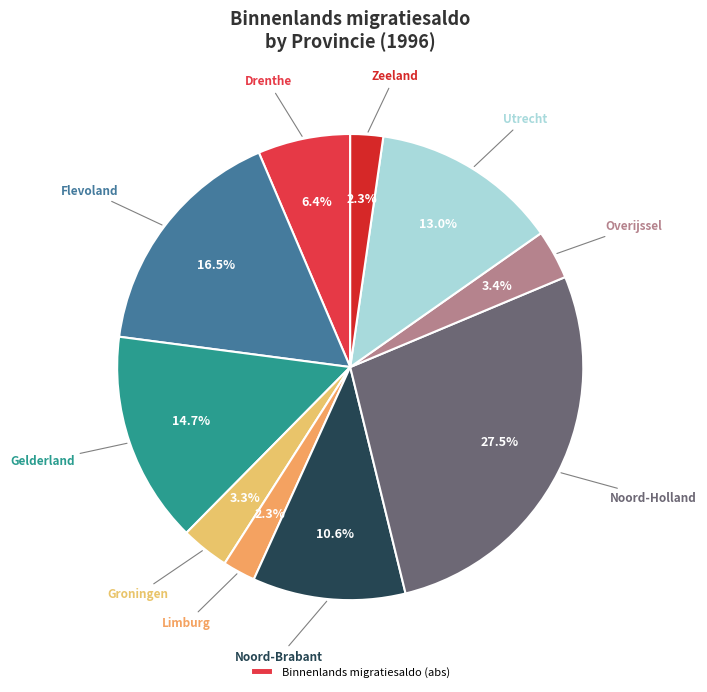

How many segments does this pie chart have?

10